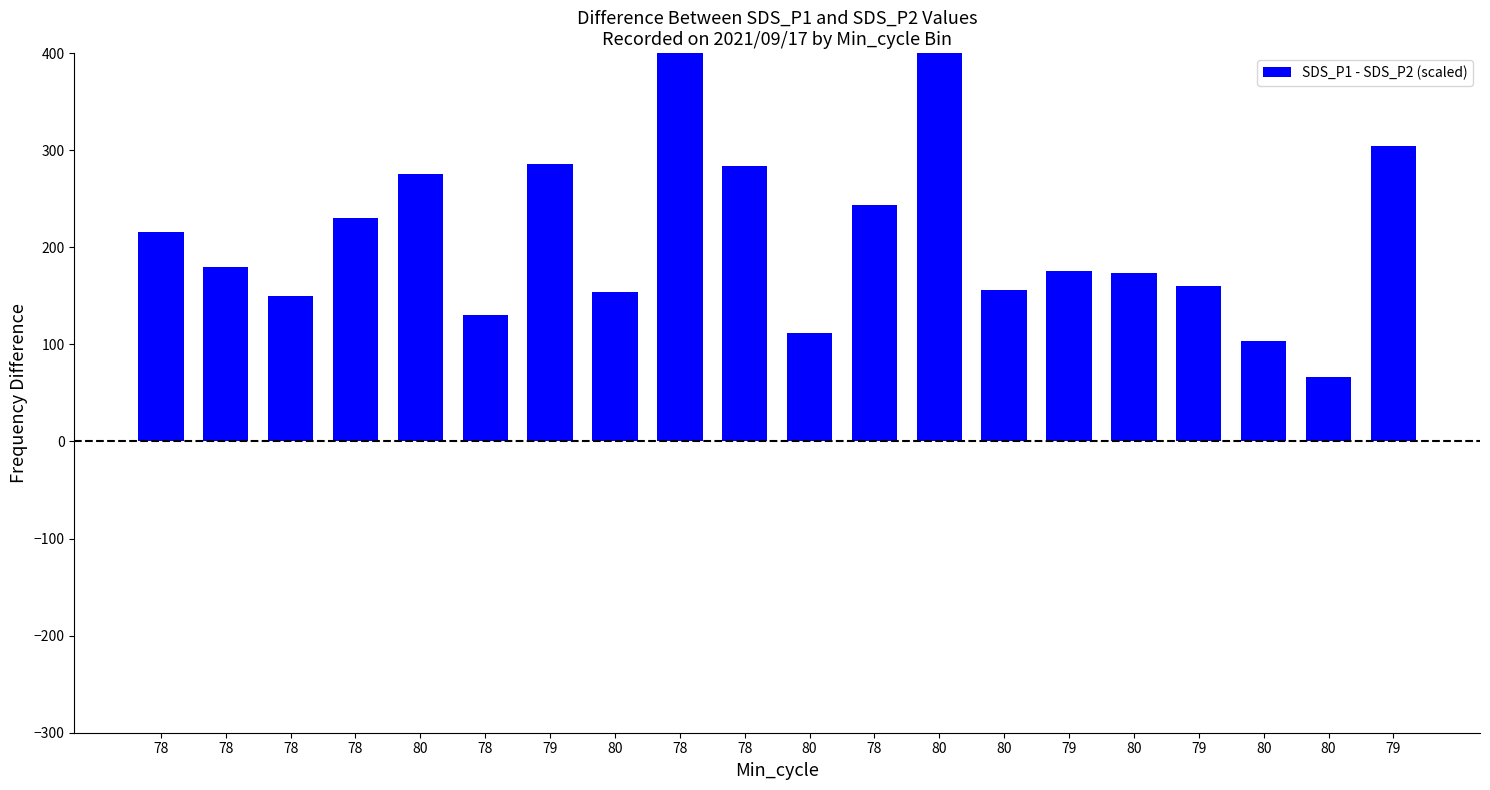

Reading left to right, extract all data points from this chart.

216.0	180.0	150.0	230.0	276.0	130.0	286.0	154.0	426.0	284.0	112.0	244.0	436.0	156.0	176.0	174.0	160.0	104.0	66.0	304.0